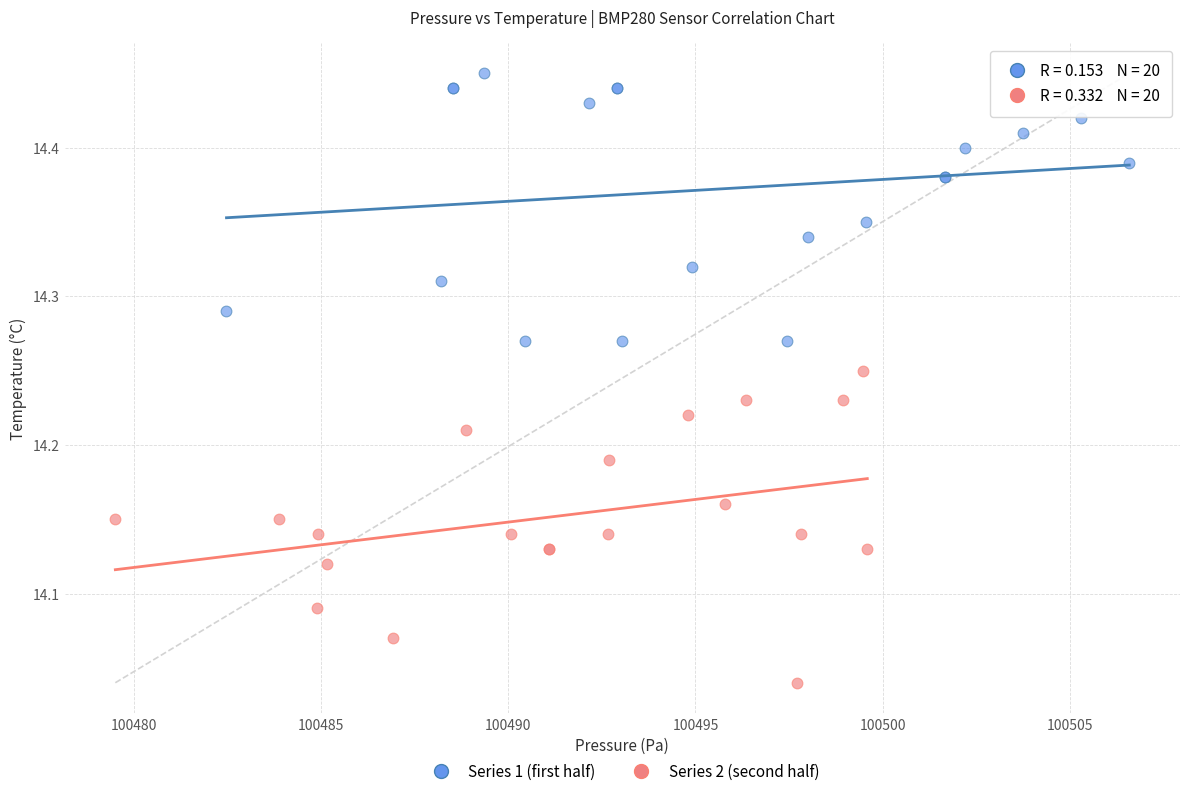

Which series reaches the maximum Y coordinate?

Series 1 (first half)